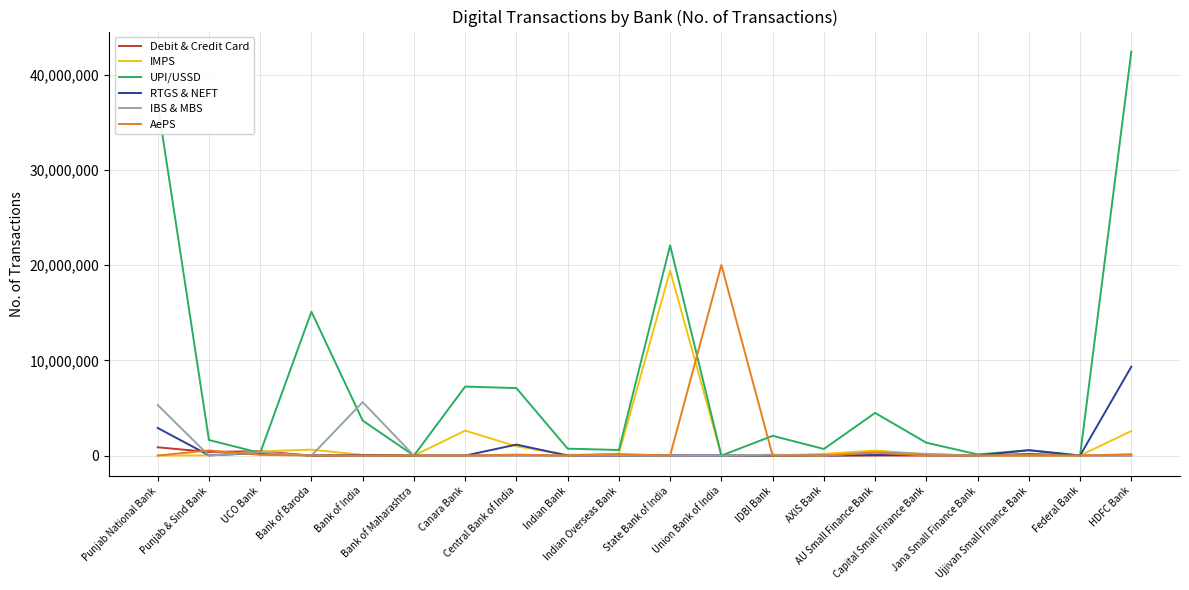

Which series has the largest range (max minus min)?

UPI/USSD